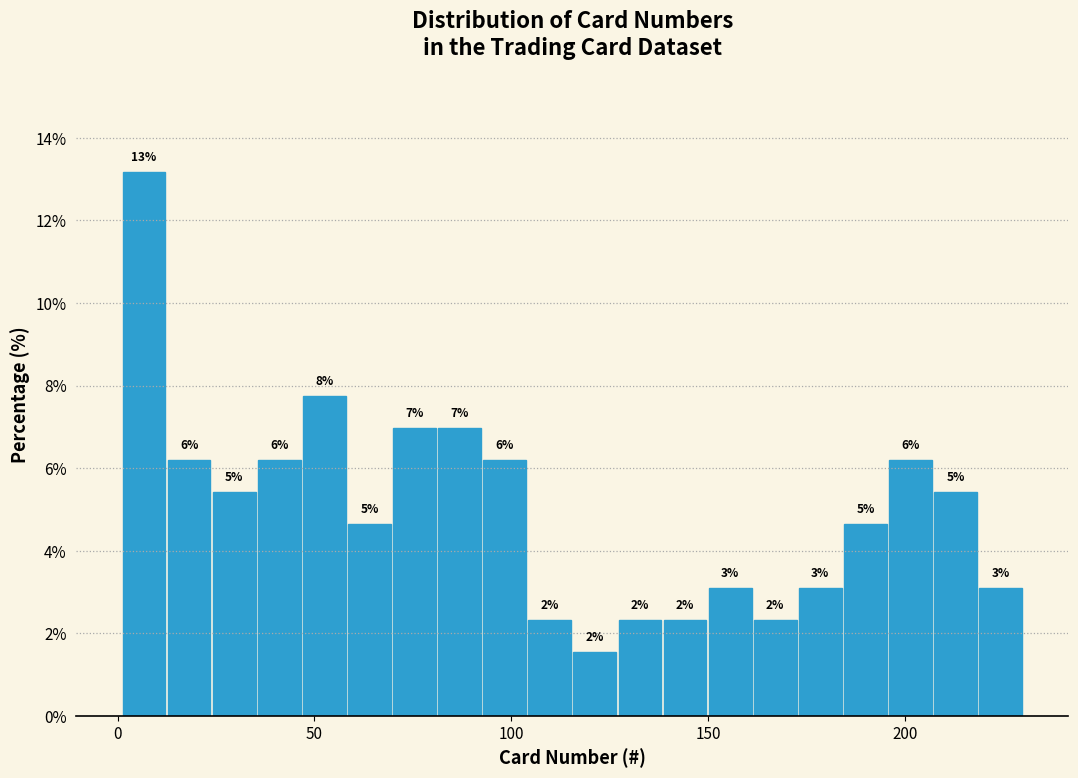

Around what value on the x-axis is the tallest bar? Give the approximate position of its centre, as read against the axis.

5